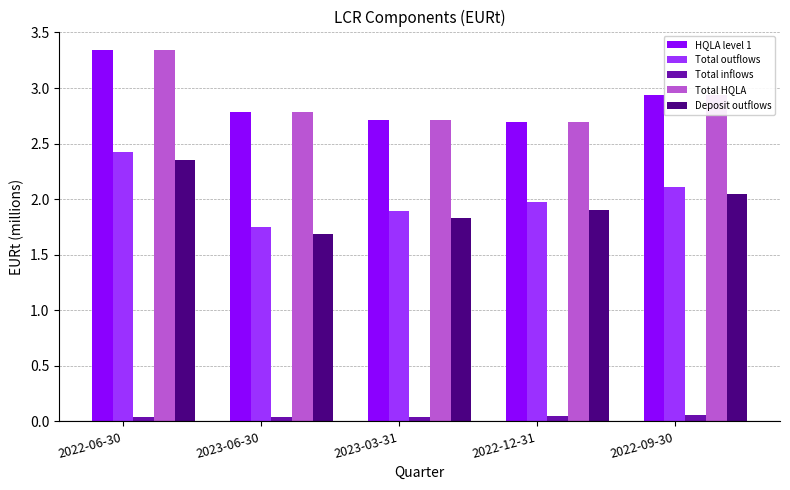

Which label corresponds to the largest value in the chart?

2022-06-30